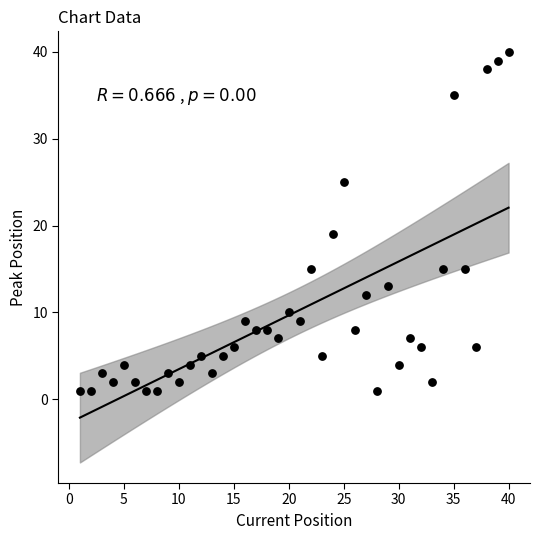

What Y value in the scatter plot is closest to 20?

19